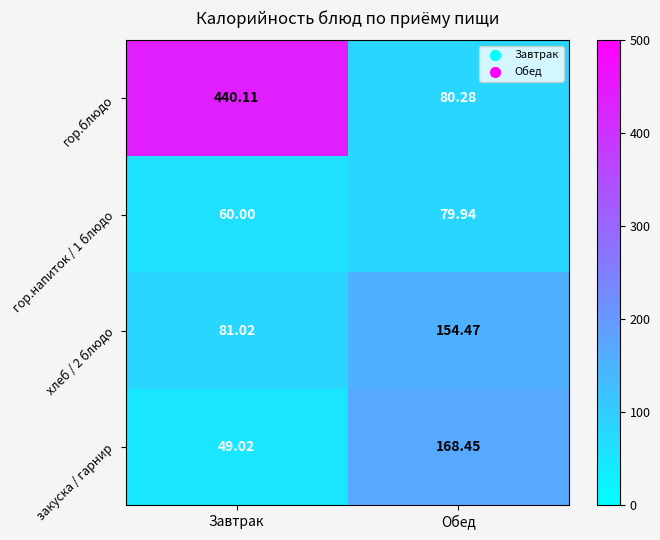

At which label does гор.напиток / 1 блюдо first exceed 79?

Обед